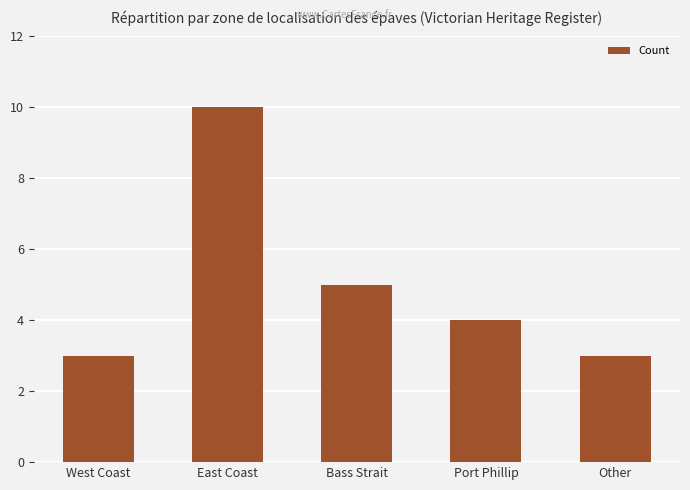

What is the maximum value shown in the chart?

10